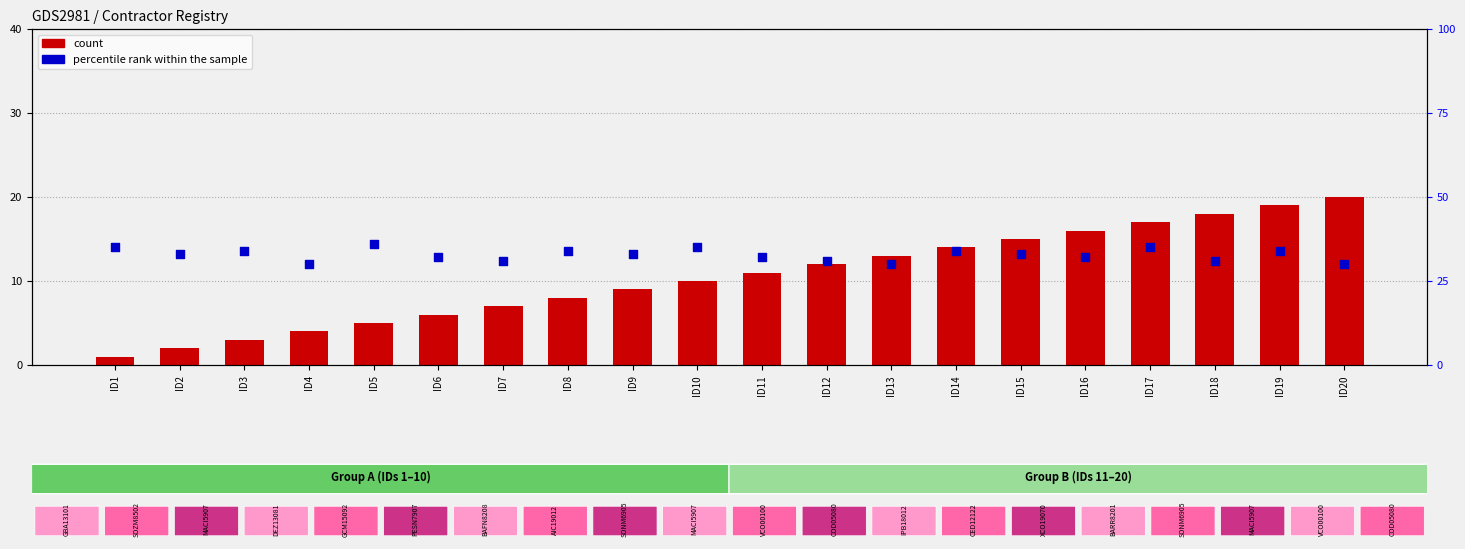

At how many categories does at least one series exceed 27?

20